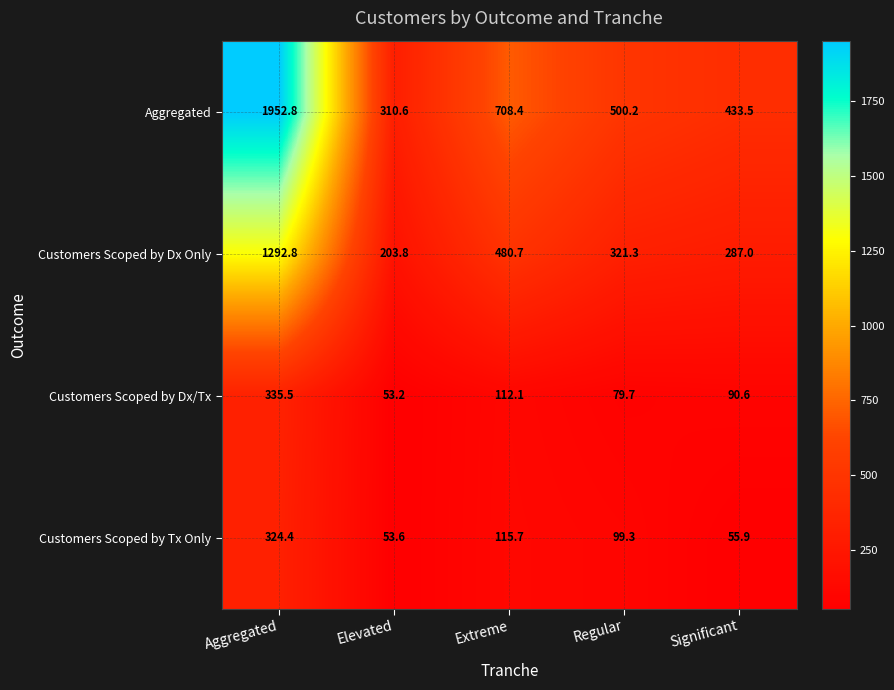

How many values in the Aggregated series are below 500?

2